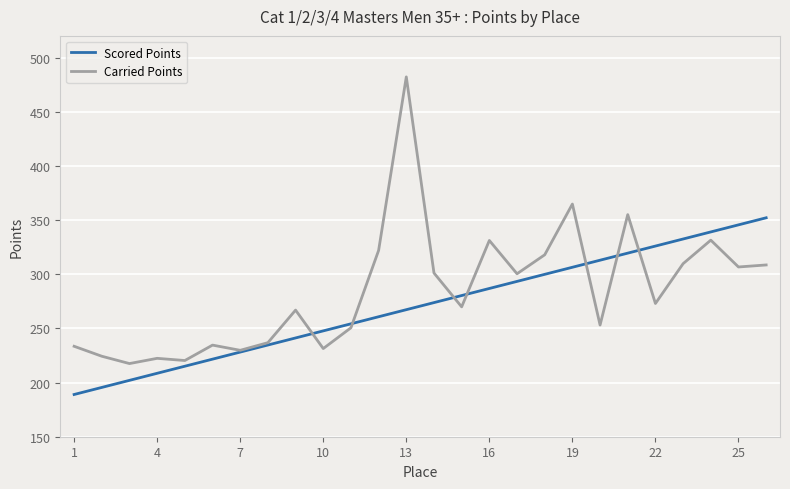

What is the highest value of the Scored Points series?

352.1